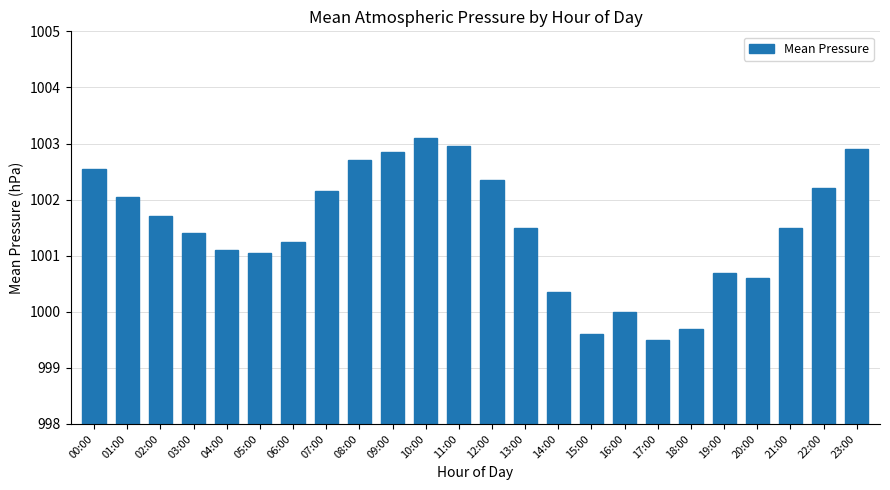

What position from the left is 08:00?

9